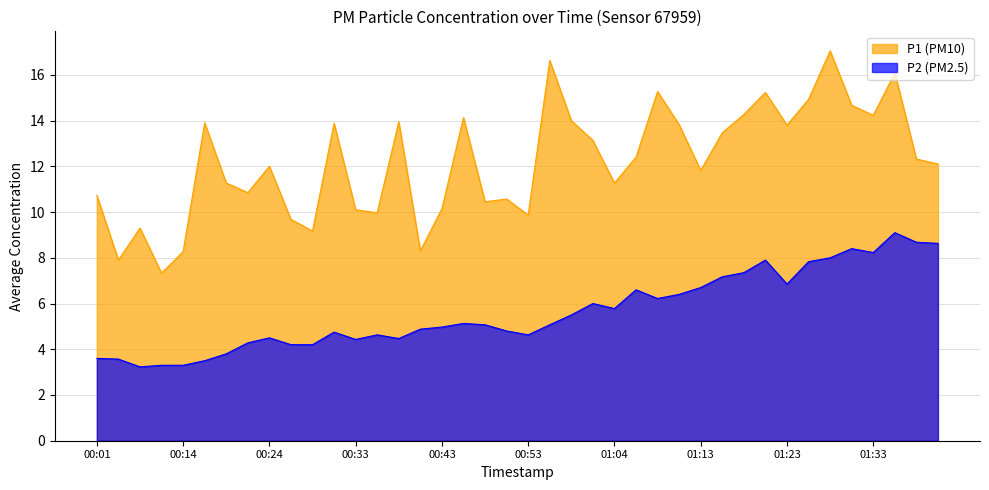

True or false: P2 has a value of 8.4 at 01:31.

True